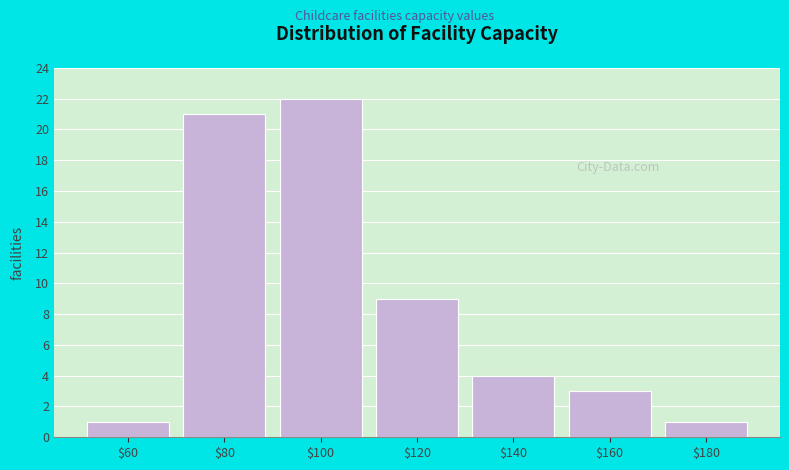

Reading left to right, transcribe all the data shown in this chart.

1	21	22	9	4	3	1